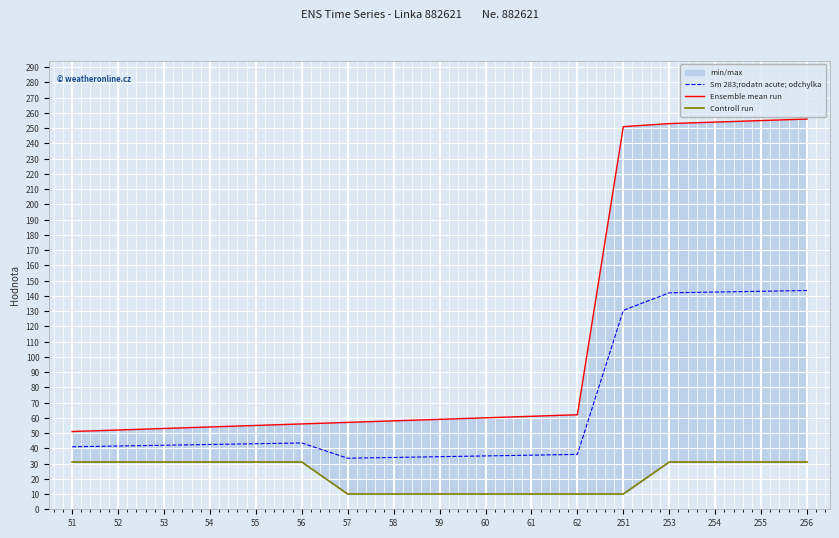

How many Controll run values are between 10 and 31?

17